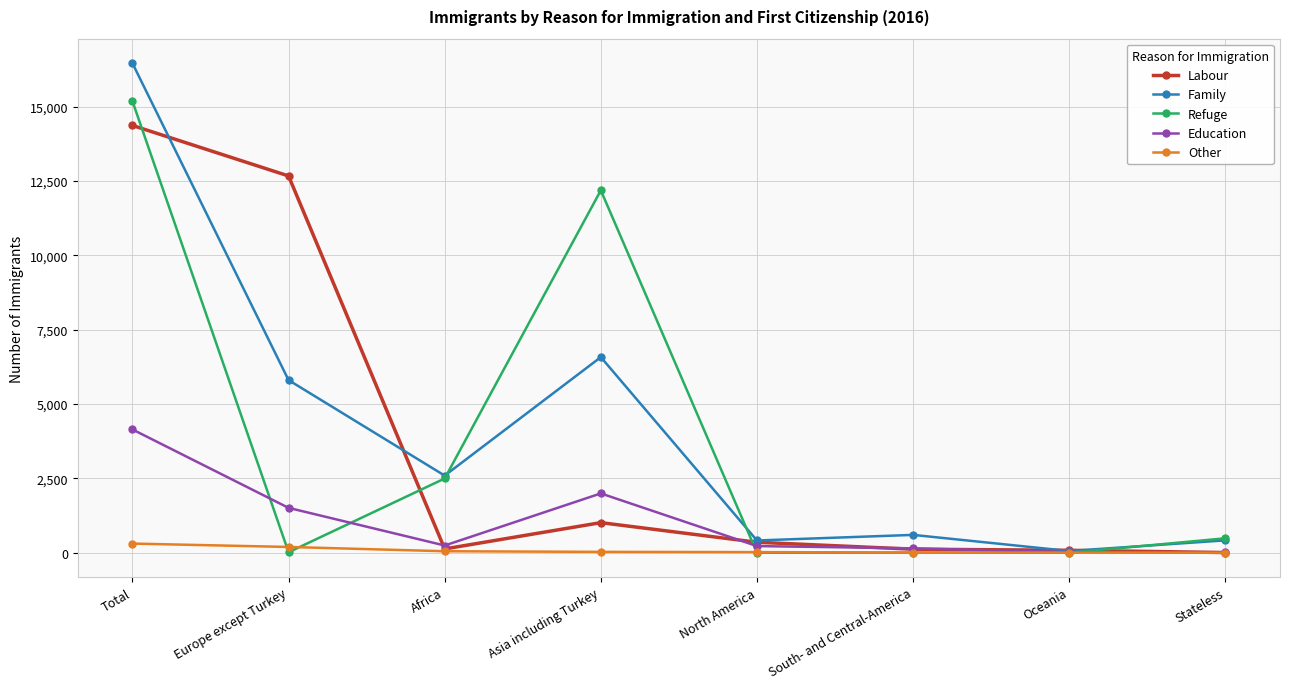

Is it true that Education equals 6096 at Total?

False